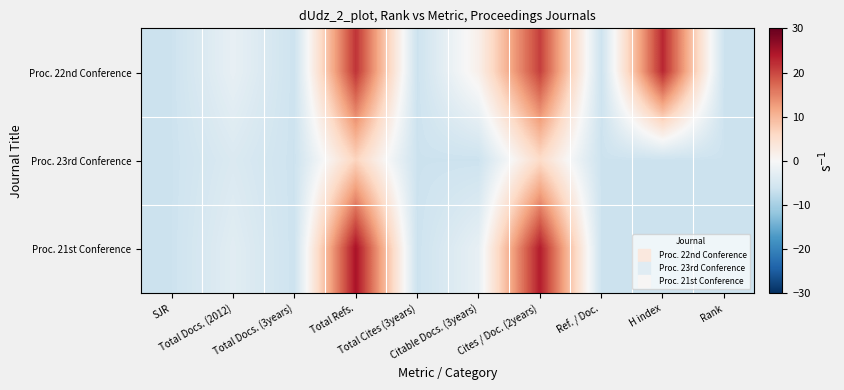

How many data points does each series have?

10